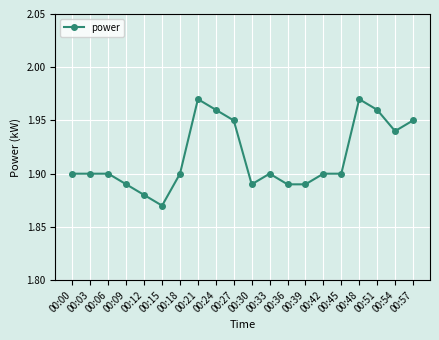

Which label corresponds to the smallest value in the chart?

00:15